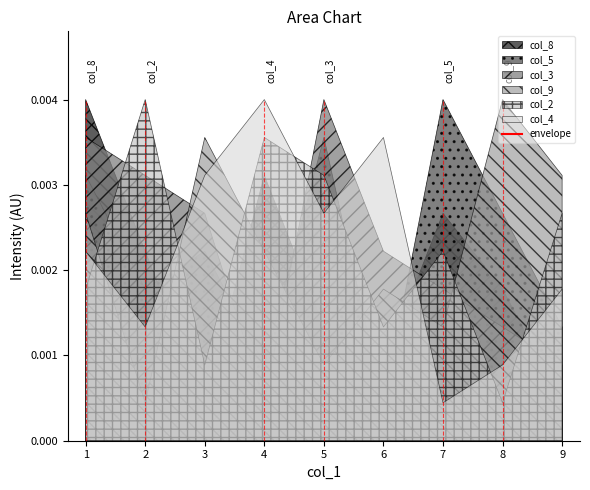

Rank the categories by value from highest to lowest.

1, 4, 2, 5, 3, 6, 7, 8, 9